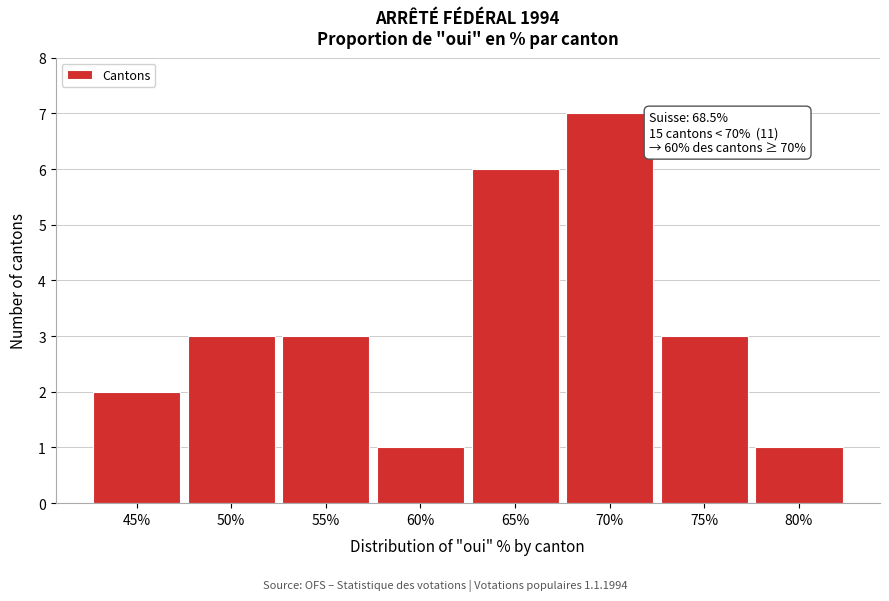

Reading left to right, extract all data points from this chart.

2	3	3	1	6	7	3	1